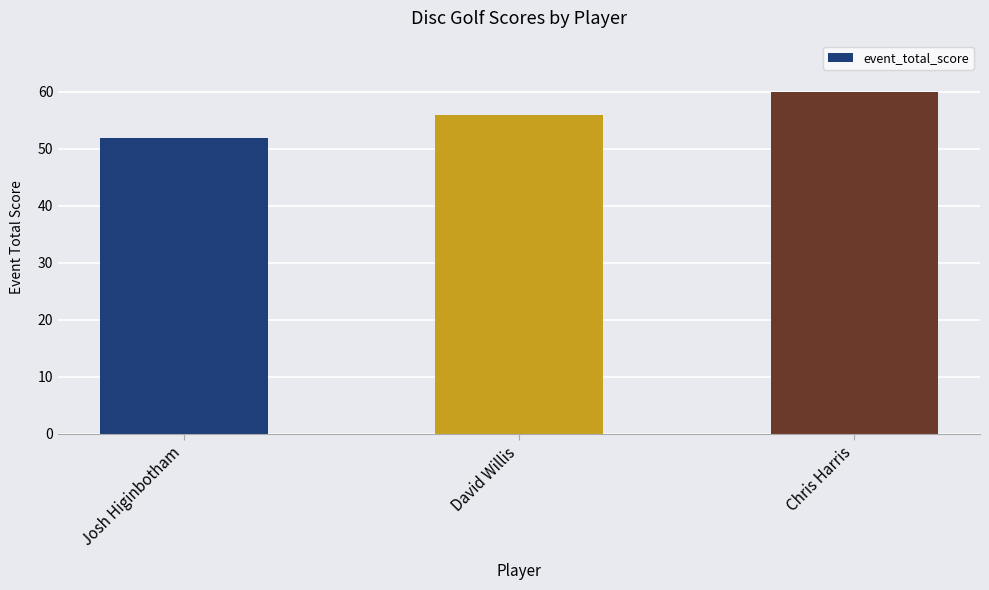

Where is the data nearest to the value 56?

David Willis